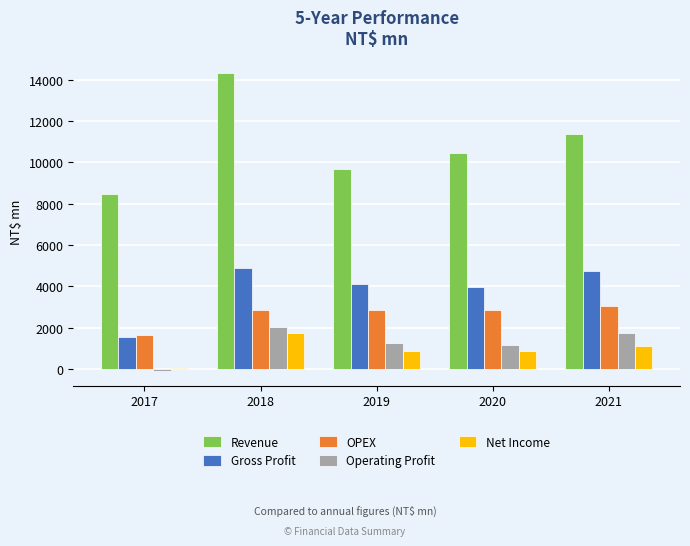

How many series are shown in this chart?

5